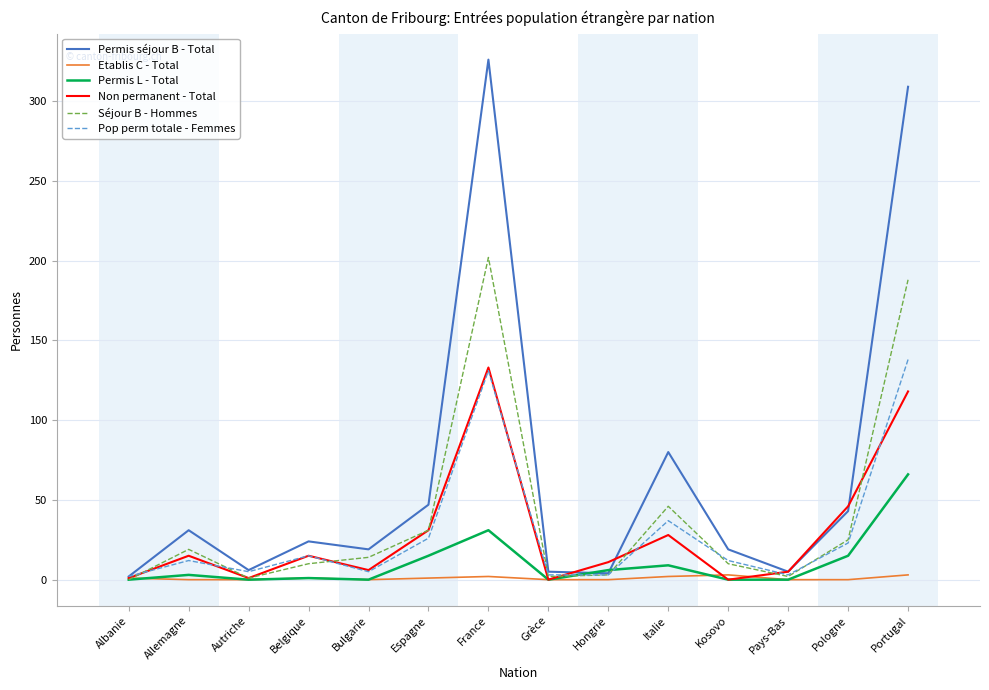

Which series changed the most between Pays-Bas and Portugal?

Permis séjour B - Total